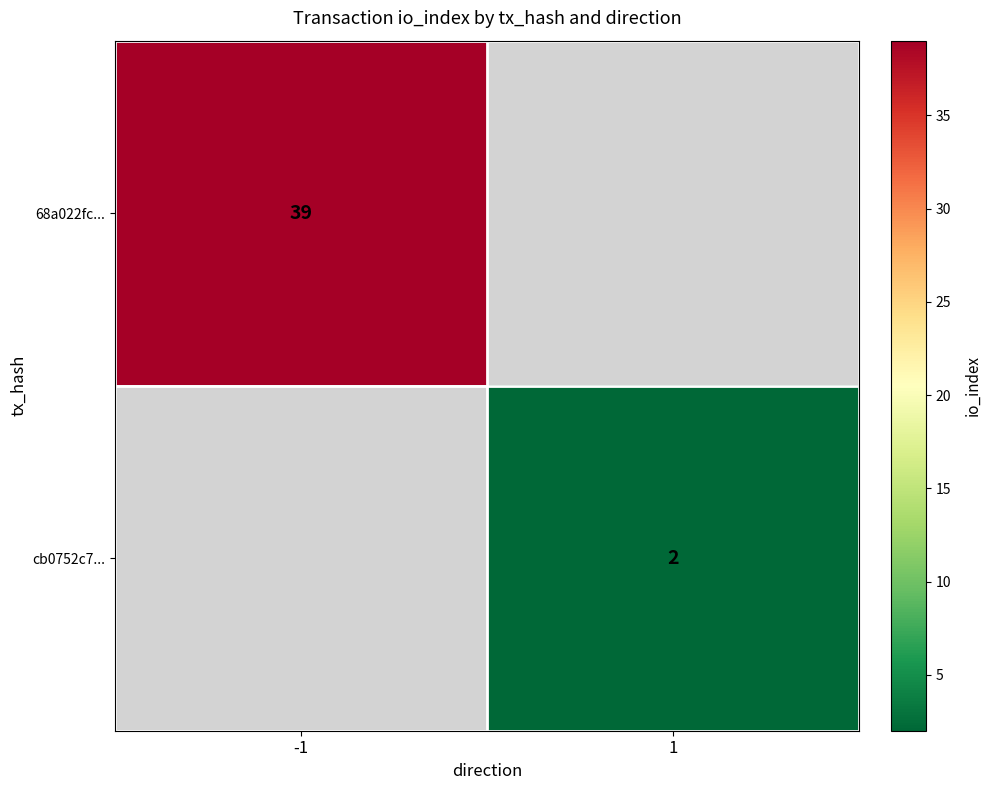

Is it true that 68a022fc... equals 17 at -1?

False